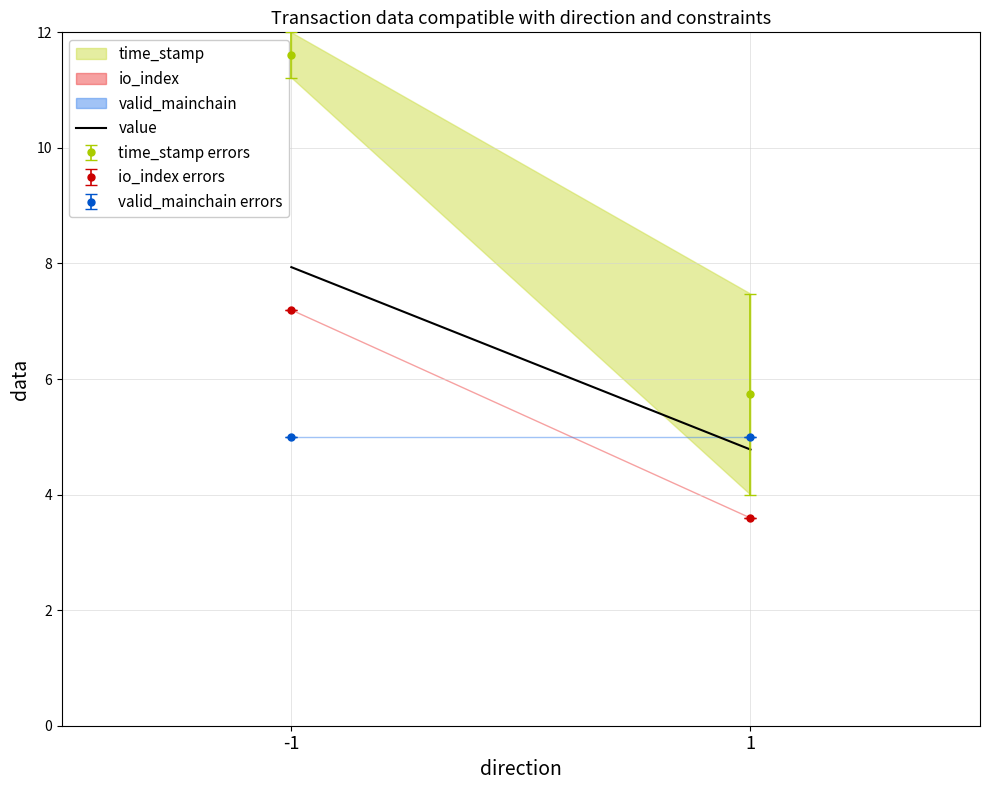

Is it true that the value at -1 is 2.2?

False